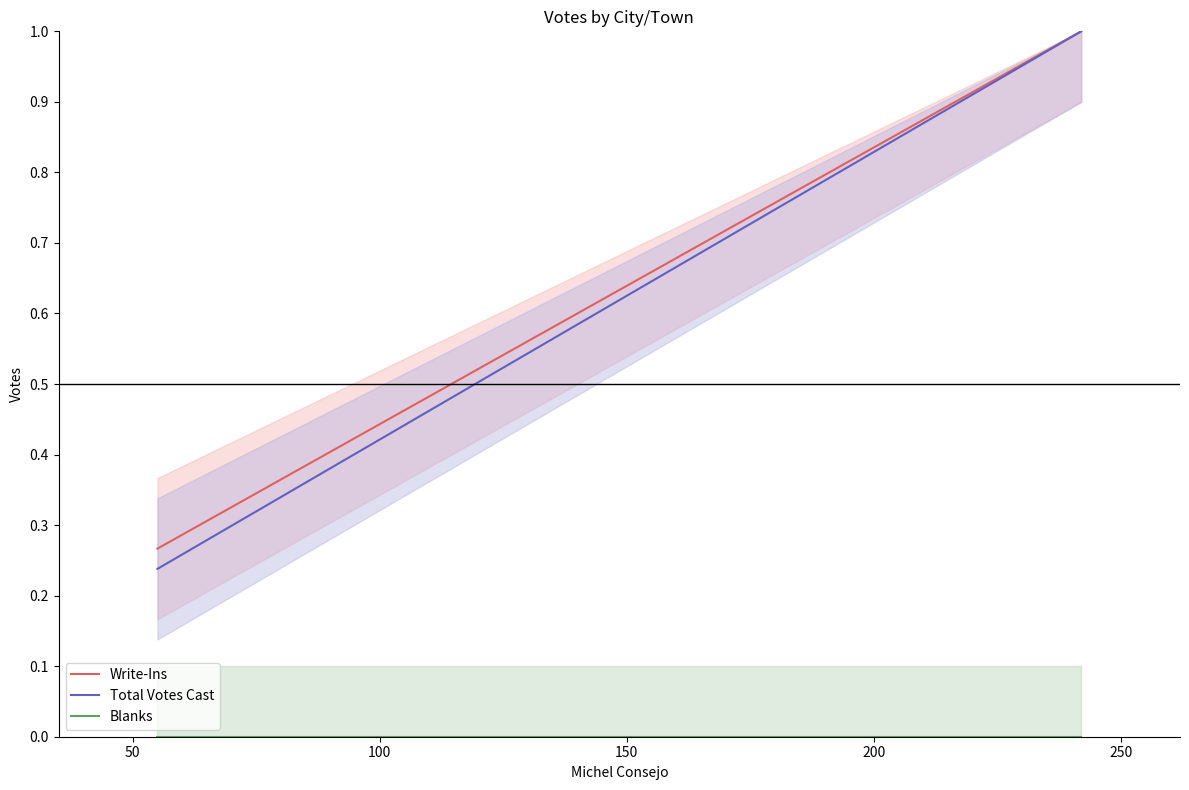

Rank the categories by Total Votes Cast value from lowest to highest.

0, 50